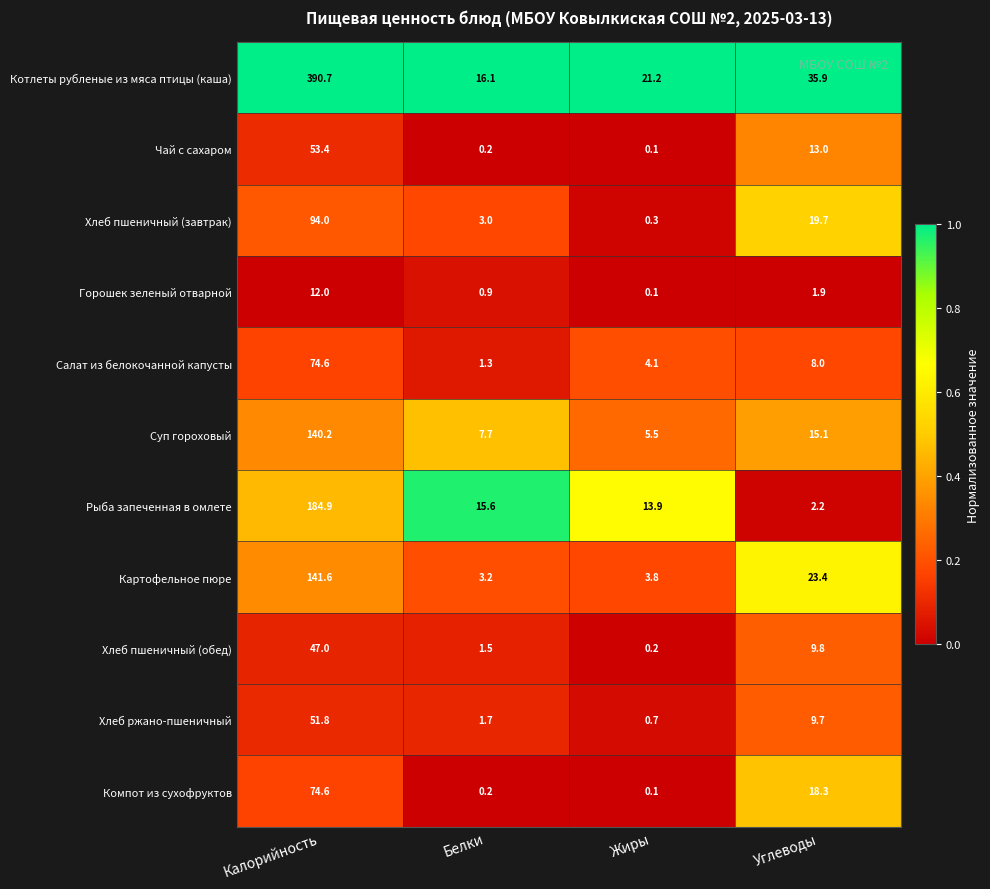

True or false: Компот из сухофруктов has a value of 0.1 at Жиры.

True